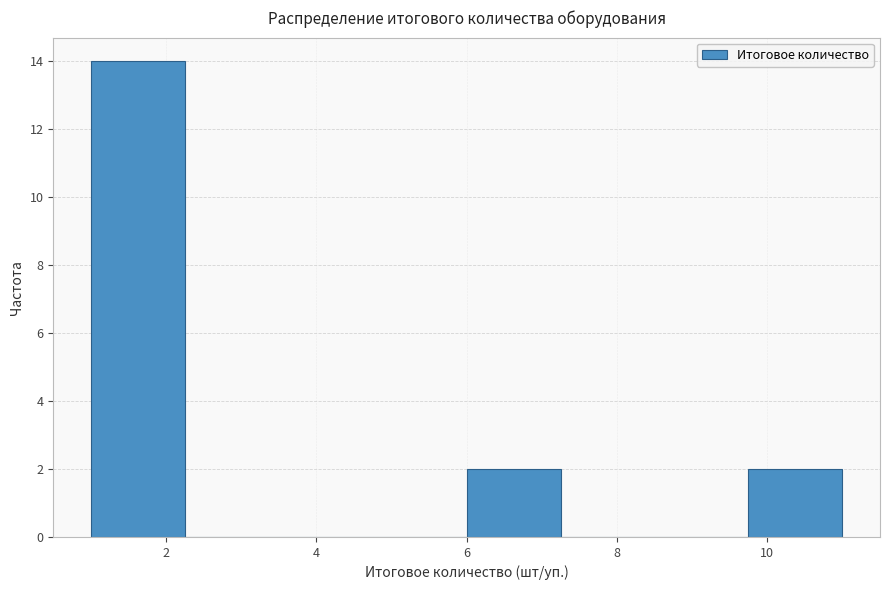

Which range on the x-axis has the tallest bar?

1.00 to 2.25